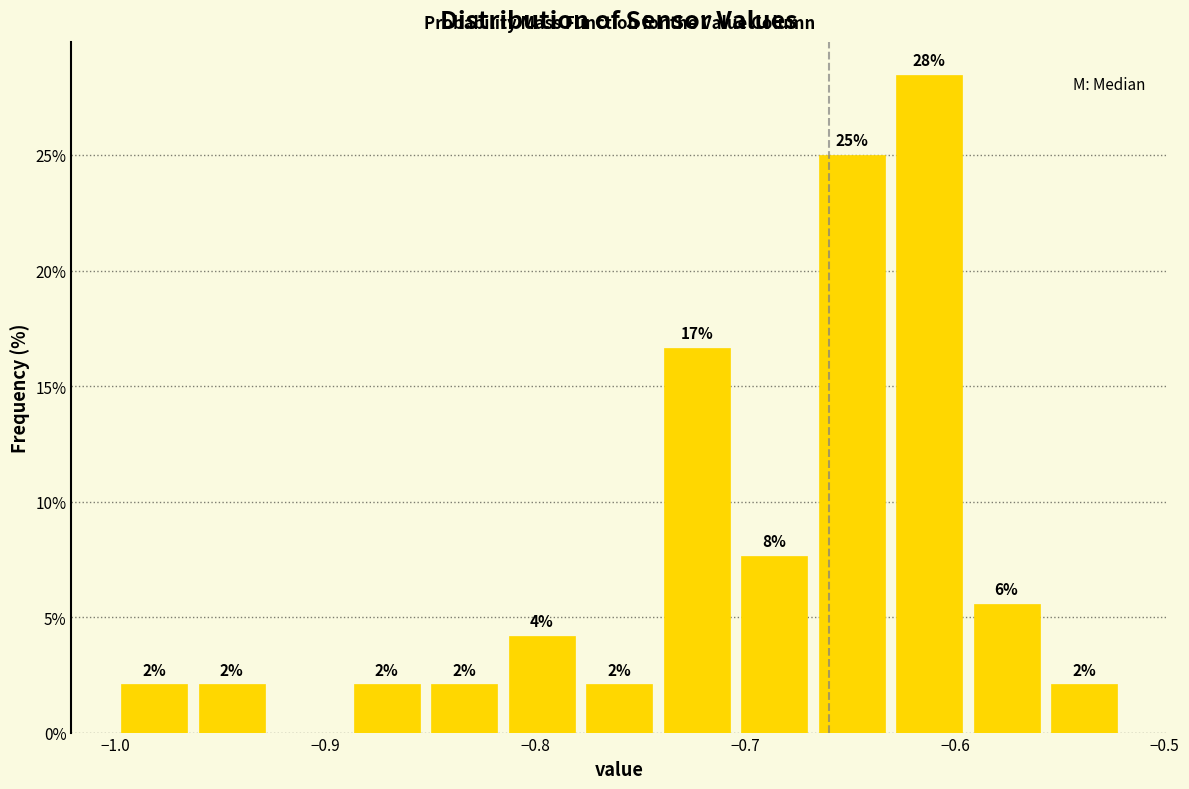

Around what value on the x-axis is the tallest bar? Give the approximate position of its centre, as read against the axis.

-0.61